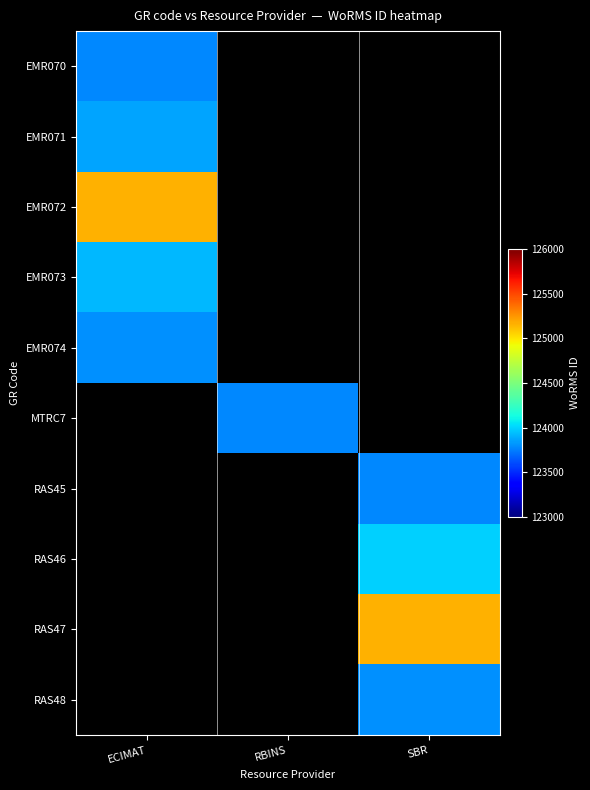

How many data points does each series have?

3